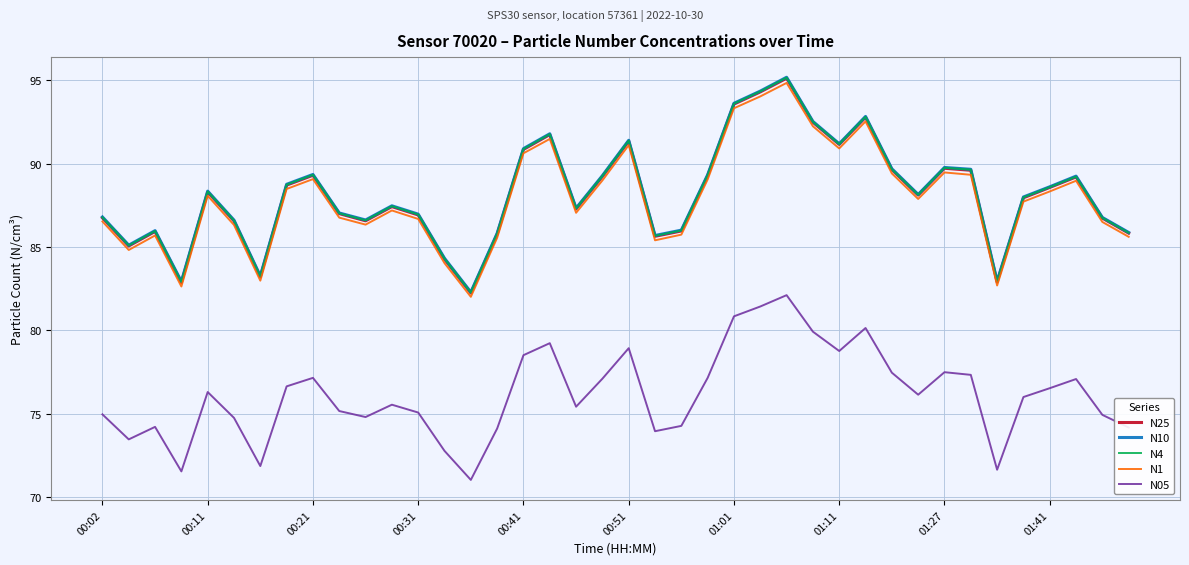

What is the sum of all N10 values?

3527.8